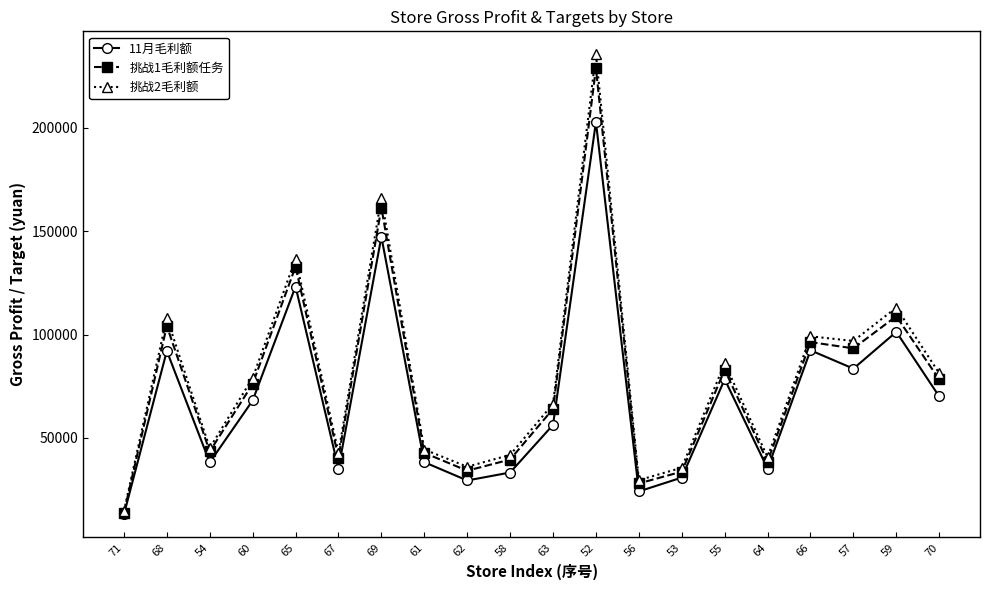

The value of 挑战1毛利额任务 at 66 is 35229.5. True or false?

False